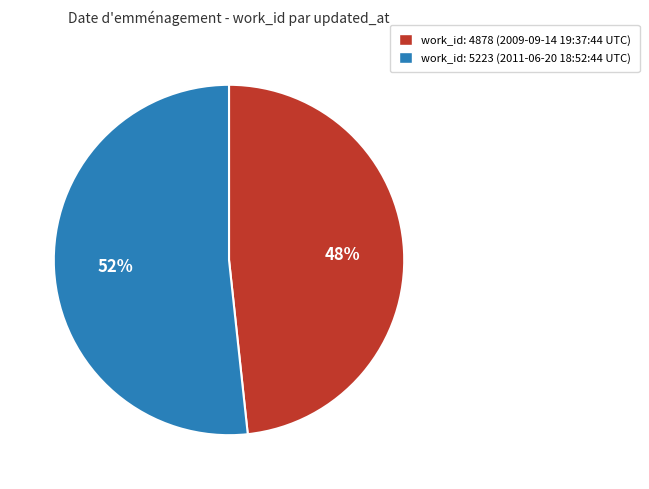

Which slice is the largest?

work_id: 5223 (2011-06-20 18:52:44 UTC)